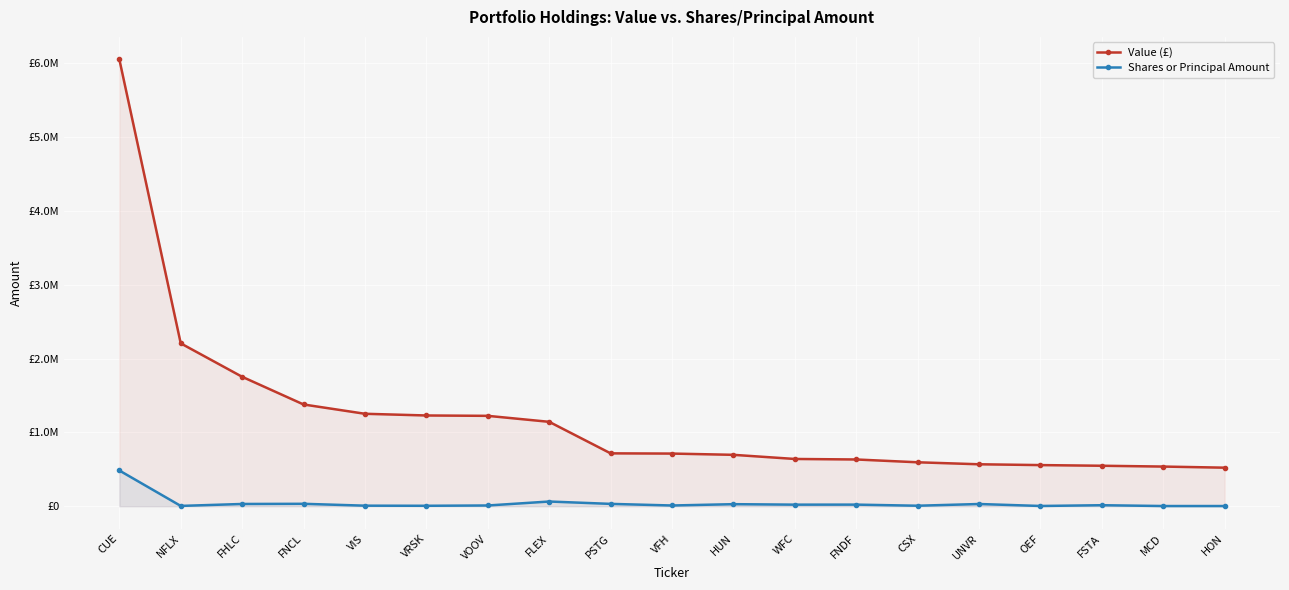

Reading left to right, what are all the values shown in this chart?

Value (£): CUE=6054000	NFLX=2206000	FHLC=1753000	FNCL=1378000	VIS=1252000	VRSK=1229000	VOOV=1224000	FLEX=1143000	PSTG=716000	VFH=713000	HUN=696000	WFC=640000	FNDF=633000	CSX=595000	UNVR=568000	OEF=557000	FSTA=548000	MCD=537000	HON=522000
Shares or Principal Amount: CUE=484000	NFLX=4080	FHLC=30368	FNCL=32643	VIS=7367	VRSK=5925	VOOV=9896	FLEX=63599	PSTG=31673	VFH=9792	HUN=27686	WFC=21222	FNDF=21627	CSX=6565	UNVR=29924	OEF=3250	FSTA=13488	MCD=2505	HON=2458